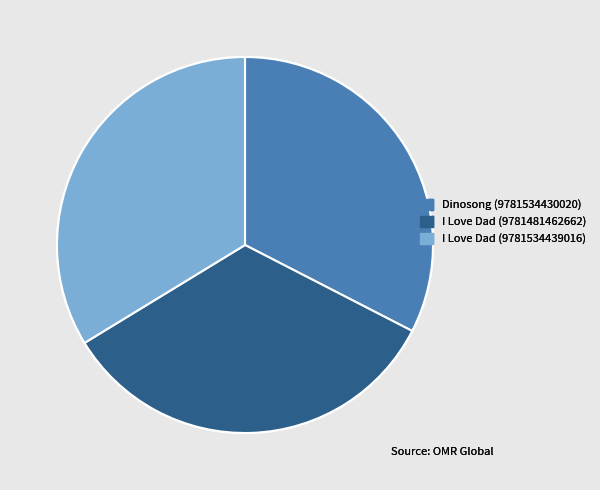

Which slice is the smallest?

Dinosong (9781534430020)